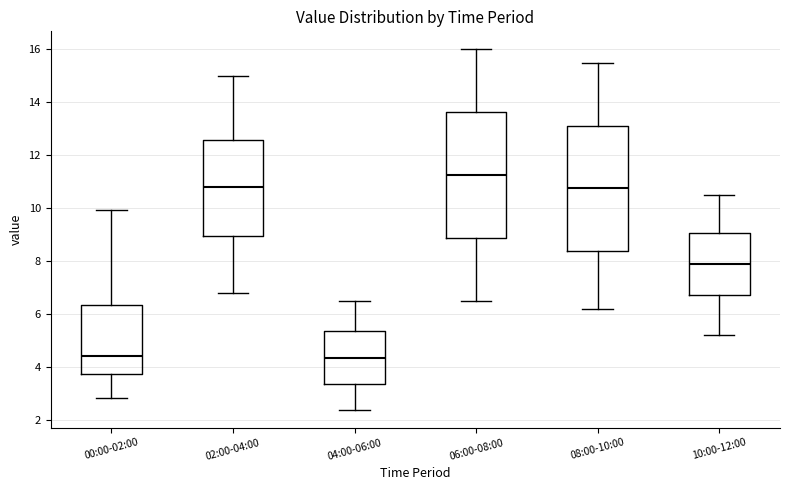

Reading left to right, transcribe this box plot: for each box, give where its median line is, the range the box spans, and where its two whiskers end, as read against the y-axis. The values are not printed on the chart, so give them approximately, as read against the axis.

00:00-02:00: median 4.4, box 3.8 to 6.4, whiskers 2.8 to 10.0
02:00-04:00: median 10.8, box 9.0 to 12.6, whiskers 6.8 to 15.0
04:00-06:00: median 4.4, box 3.4 to 5.4, whiskers 2.4 to 6.6
06:00-08:00: median 11.2, box 8.8 to 13.6, whiskers 6.6 to 16.0
08:00-10:00: median 10.8, box 8.4 to 13.2, whiskers 6.2 to 15.6
10:00-12:00: median 8.0, box 6.8 to 9.0, whiskers 5.2 to 10.6